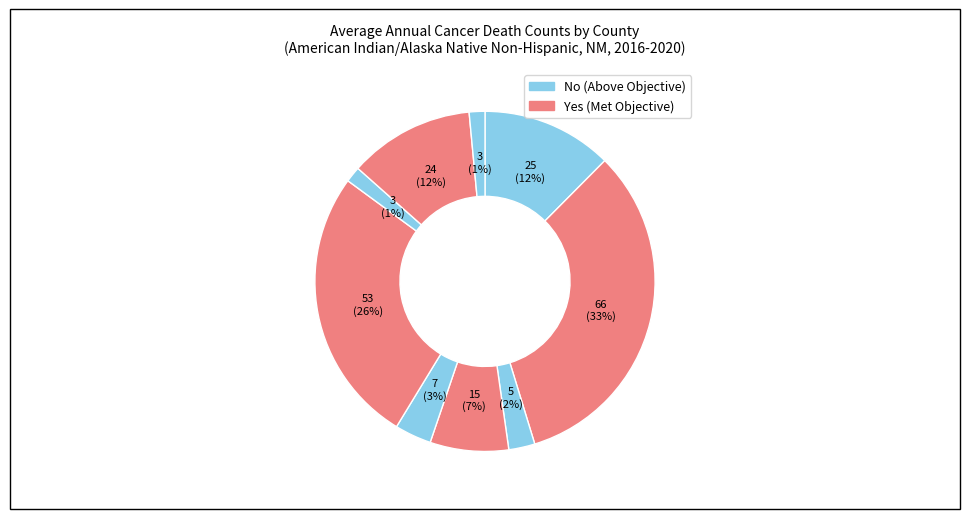

To the nearest percent, what is the difference between the largest and smallest slice percentages?

31%